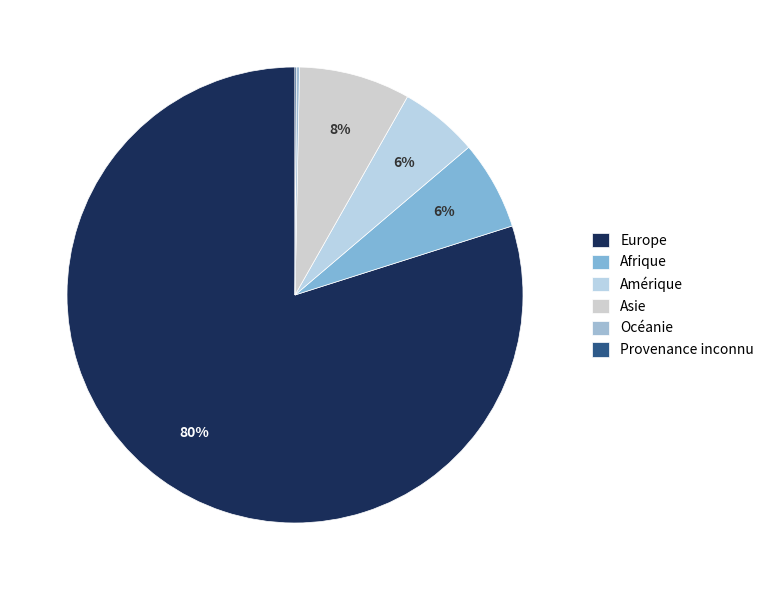

Combined, do Provenance inconnu and Afrique account for over 50%?

No